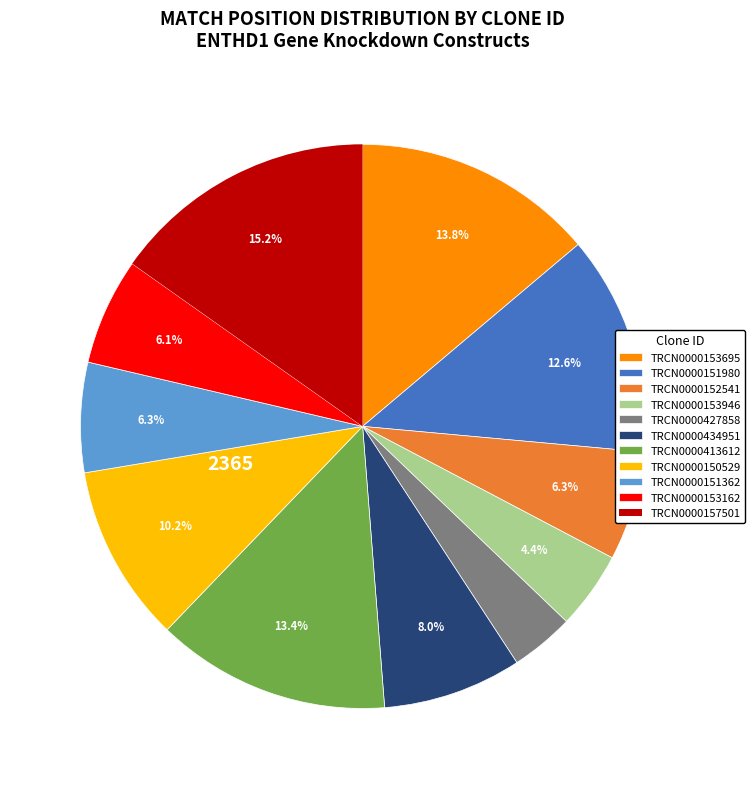

Is there a majority slice in this chart?

No